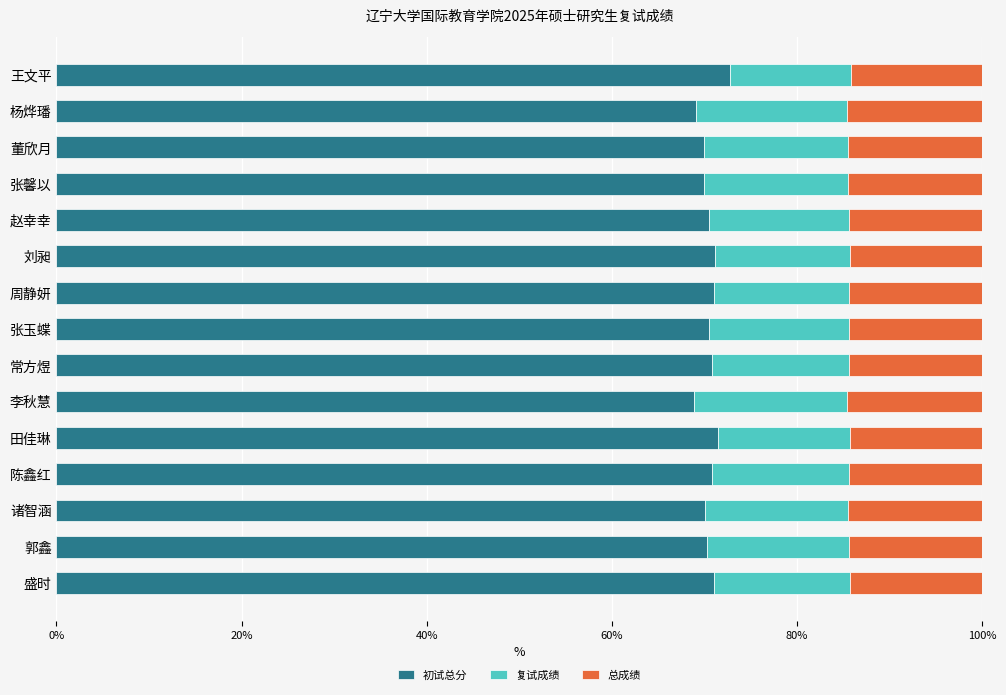

Is it true that 初试总分 equals 46.8 at 张玉蝶?

False